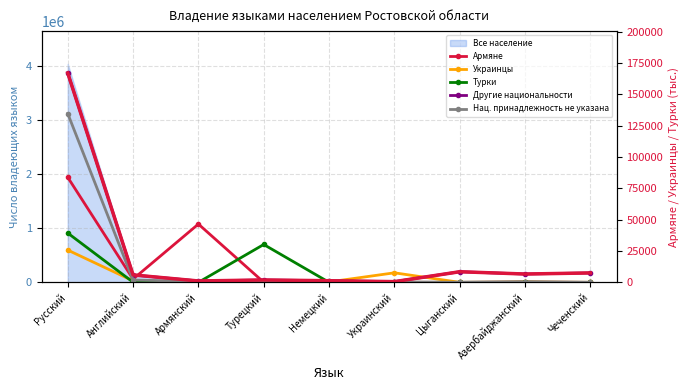

What is the difference between the second highest and minimum values in the Нац. принадлежность не указана series?

1852